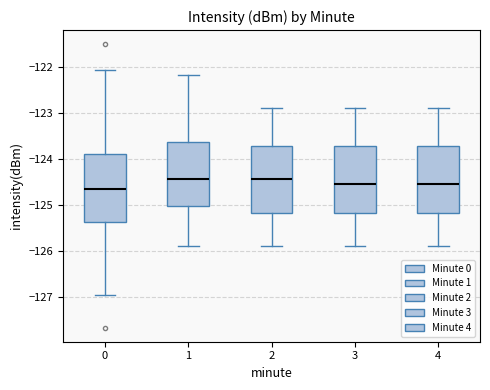

Where is the upper edge of the box at x = 0 on the y-axis? The values are not printed on the chart, so give them approximately, as read against the axis.

-123.9